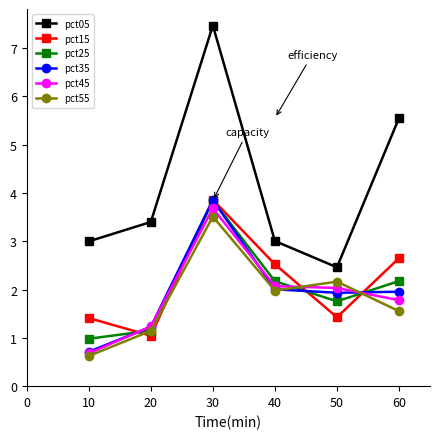

Between which two adjacent categories do pct35 and pct15 first intersect?

10 and 20